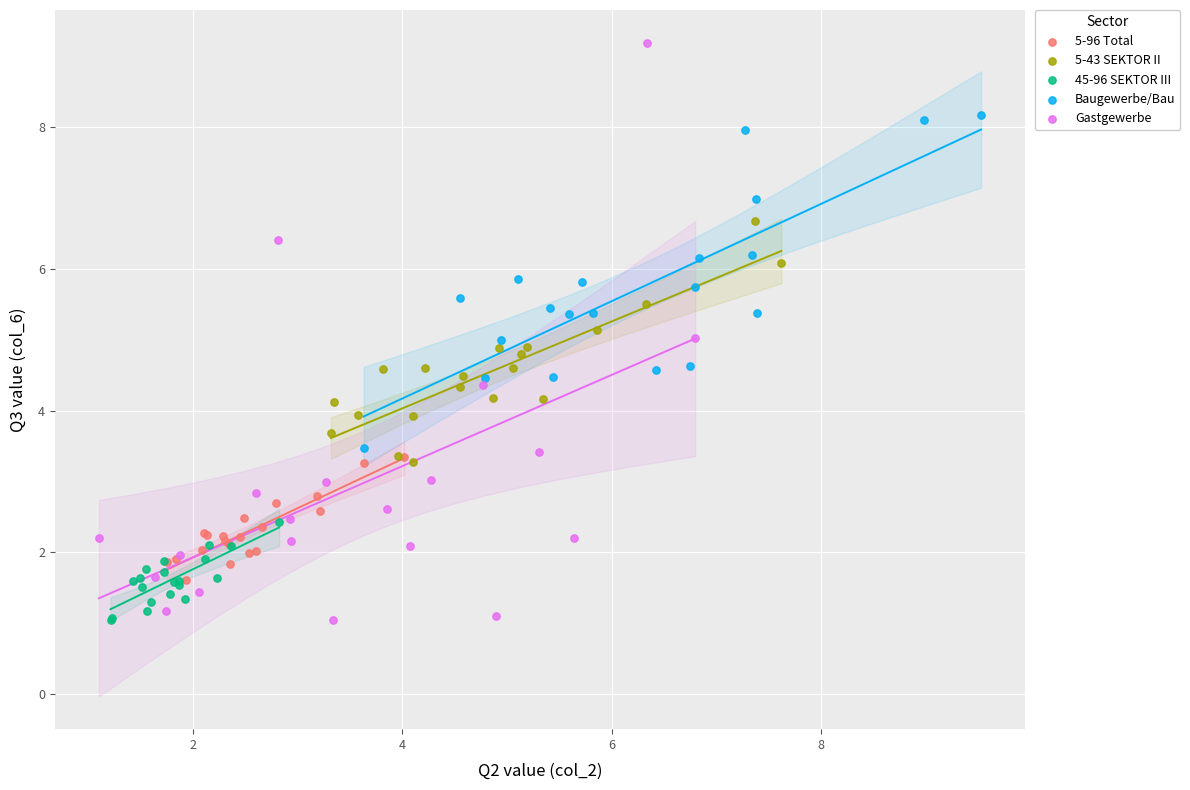

Which series contains the highest Y value?

Gastgewerbe